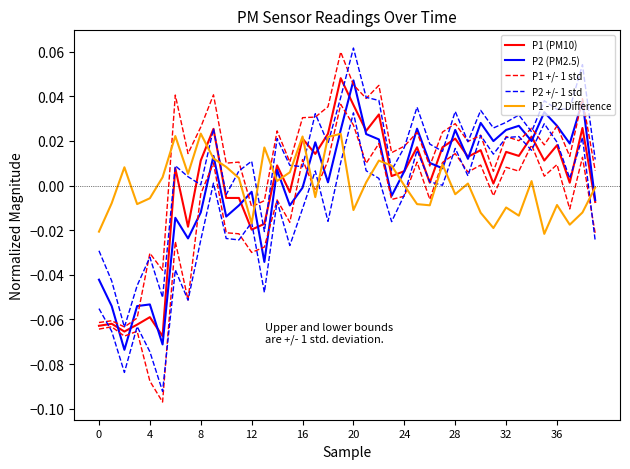

Which series changed the most between 0 and 31?

P1 +/- 1 std